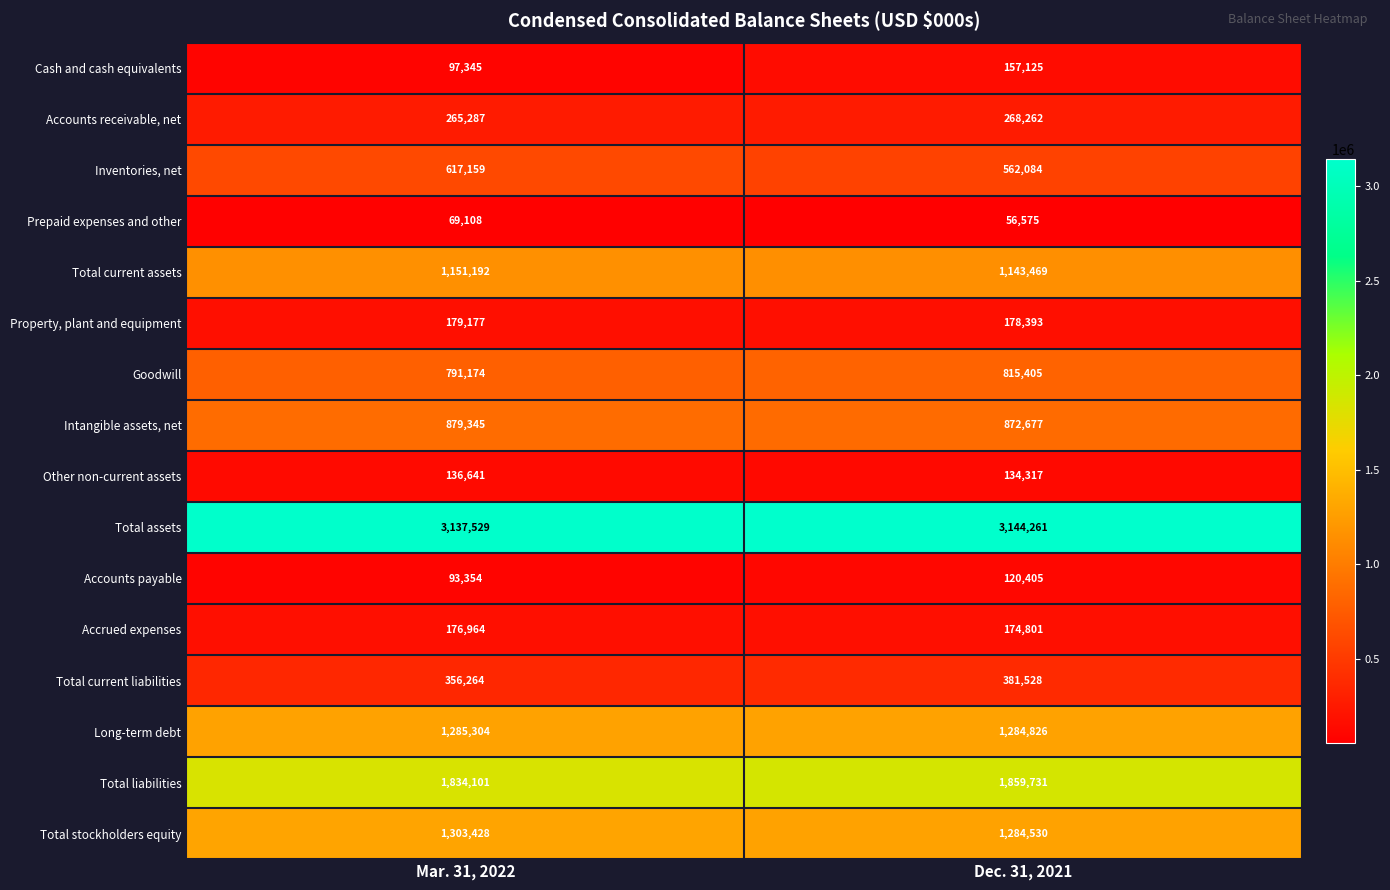

What is the sum of all Prepaid expenses and other values?

125683